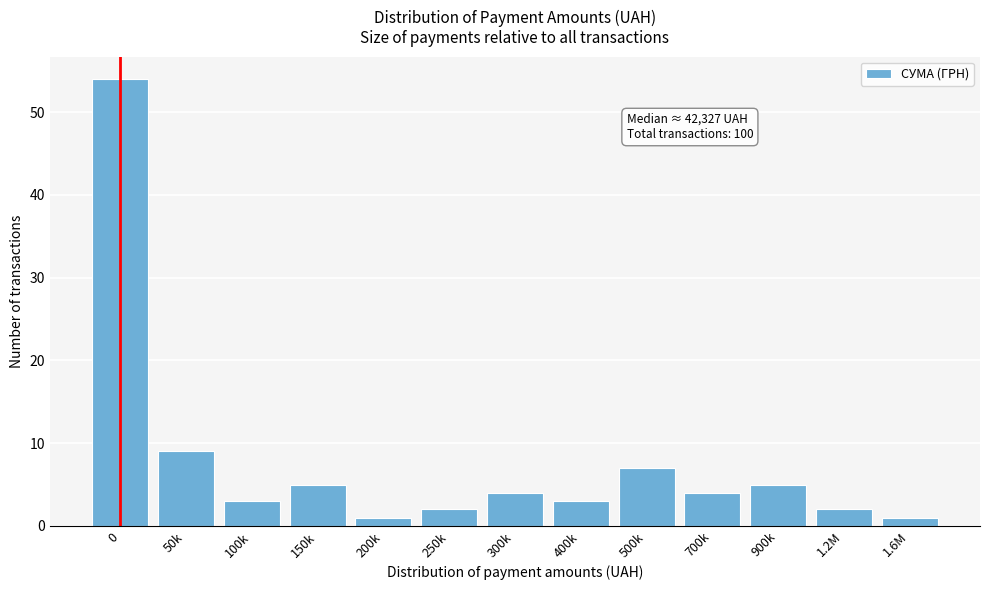

Reading left to right, list all the values displayed in this chart.

54	9	3	5	1	2	4	3	7	4	5	2	1